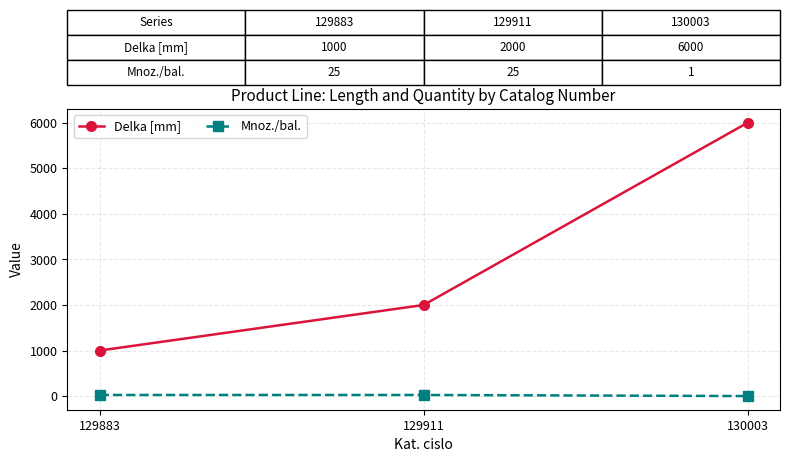

What is the average value of the Delka [mm] series?

3000